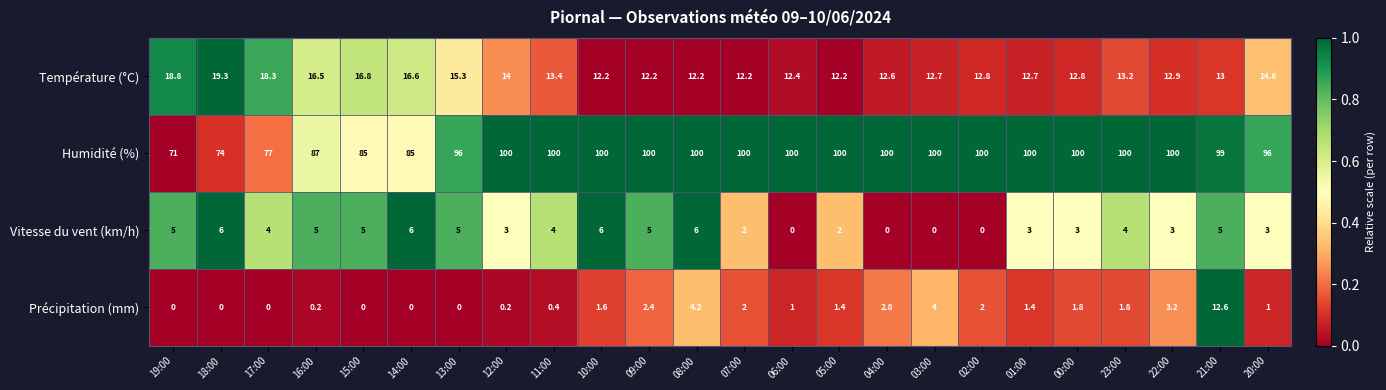

At which category is the sum across all series the highest?

21:00